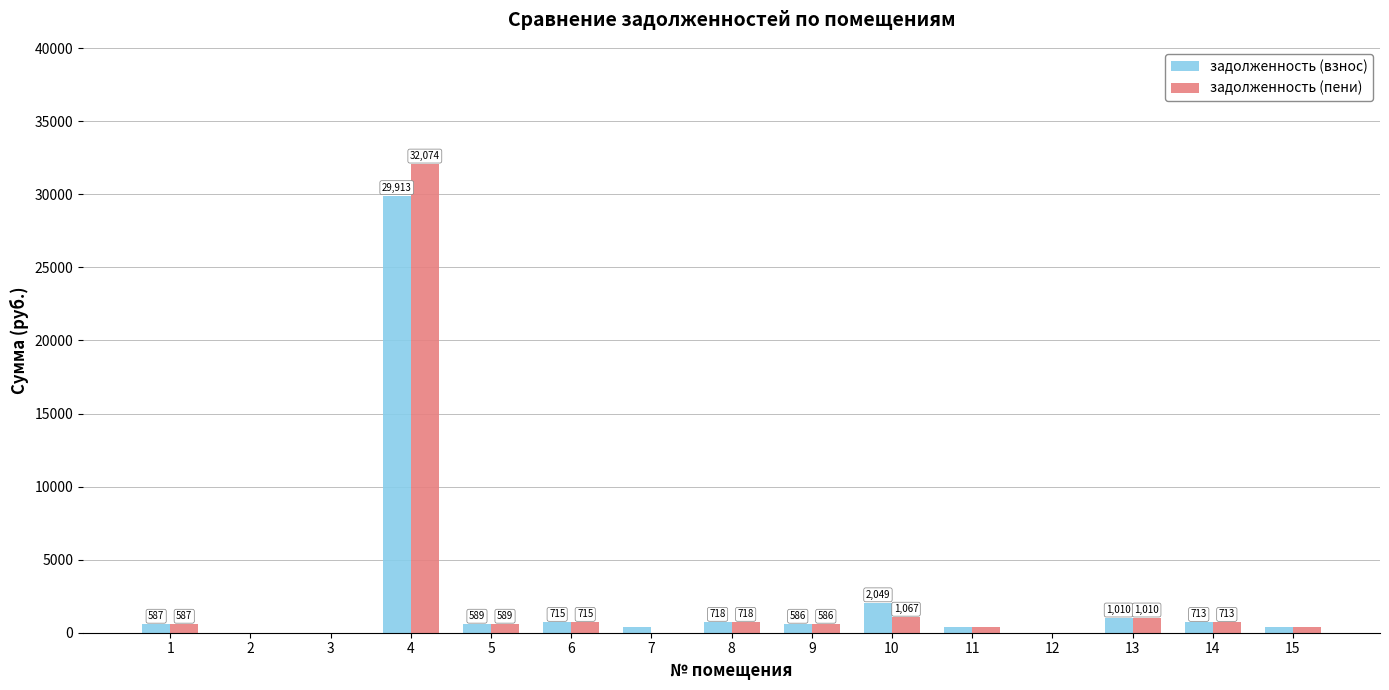

Which series changed the most between 4 and 6?

задолженность (пени)